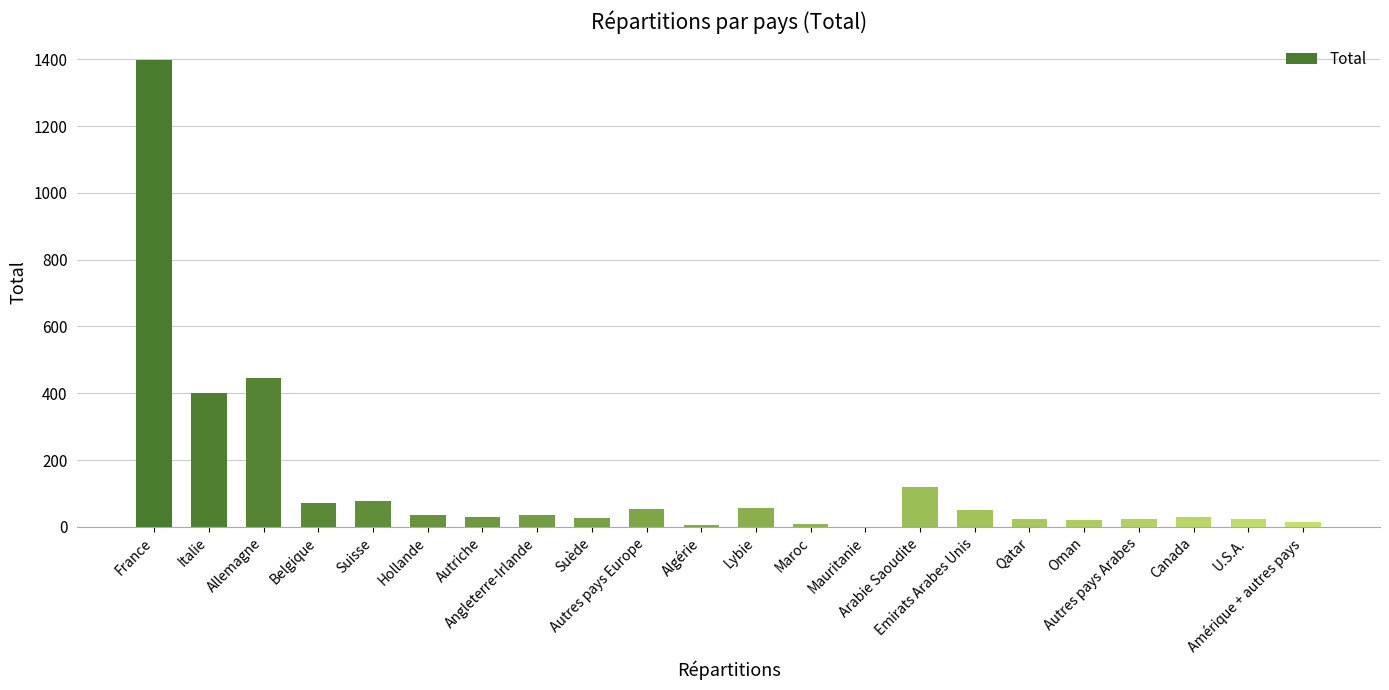

What is the ratio of the value at Suède to the value at Emirats Arabes Unis?

0.5